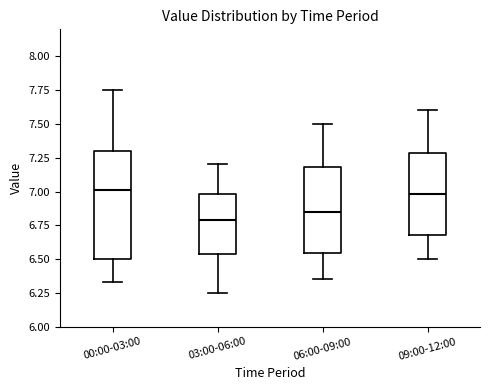

Which box is the tallest, from its lower edge to its upper edge?

00:00-03:00